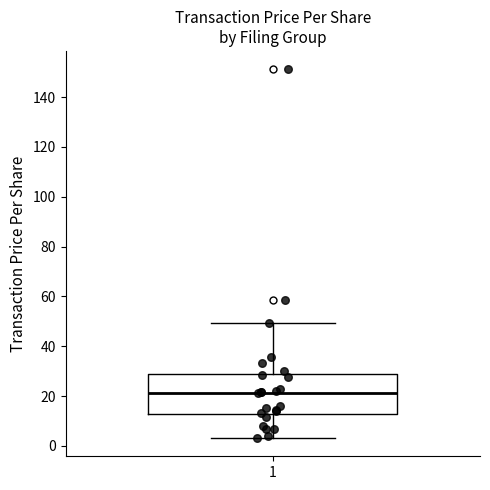

Read this box plot against the y-axis: the position of the median line, the range covered by the box, and the ends of both whiskers. The values are not printed on the chart, so give them approximately, as read against the axis.

median 22, box 12 to 28, whiskers 4 to 50